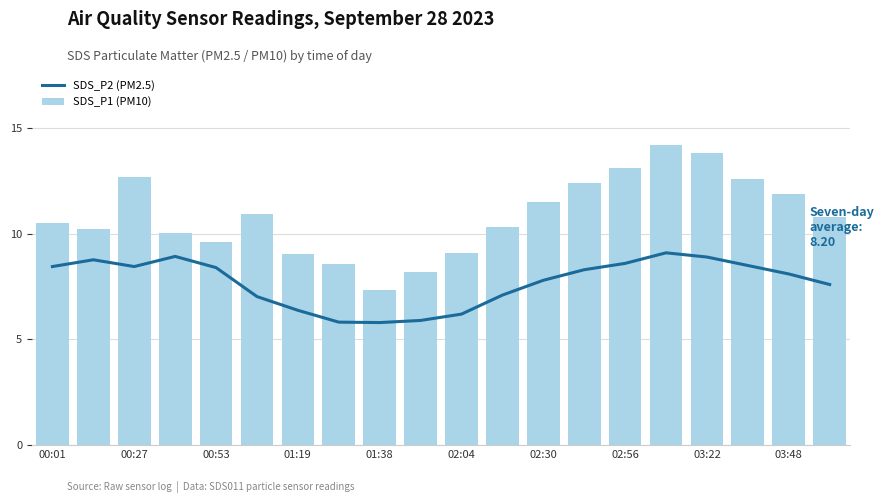

What is the sum of all SDS_P1 (PM10) values?

216.9